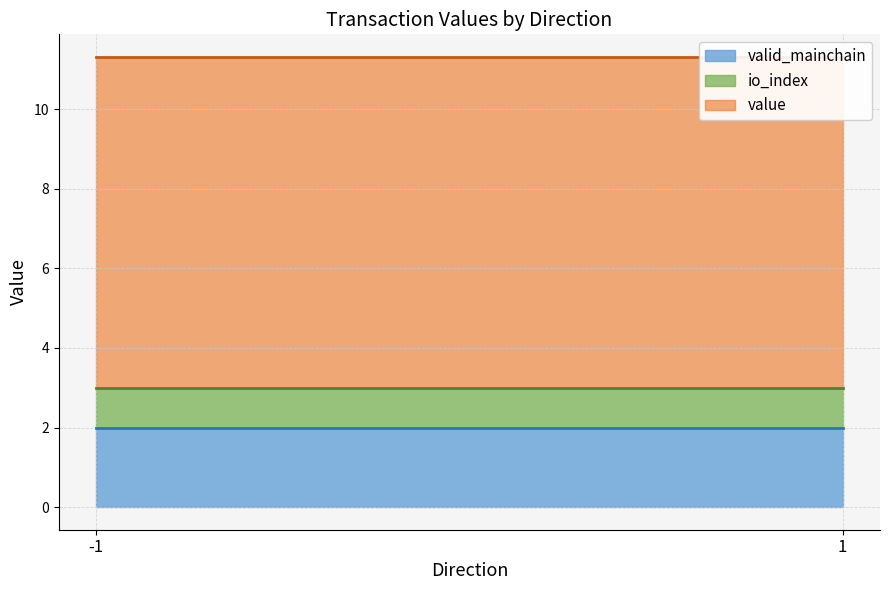

True or false: value has a value of 12.2 at 1.

False